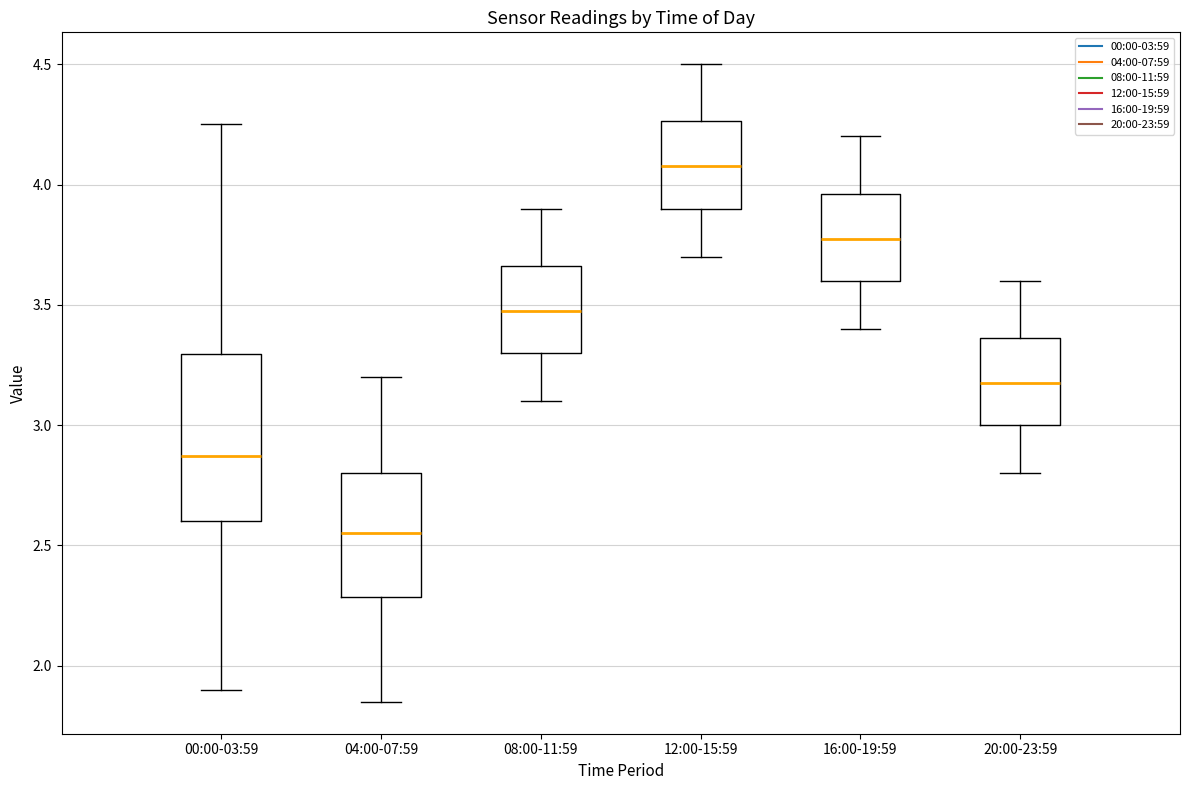

Which box is the tallest, from its lower edge to its upper edge?

00:00-03:59